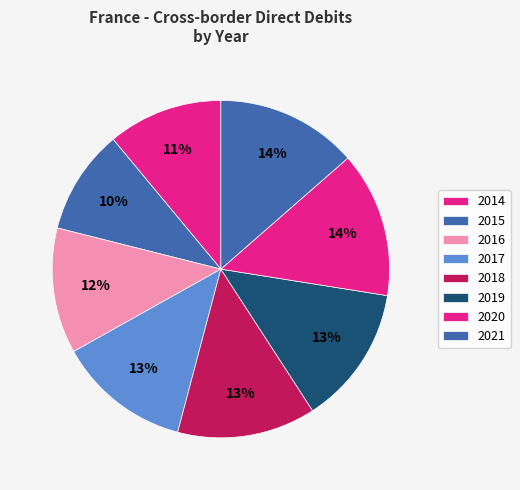

How many slices are in this pie chart?

8